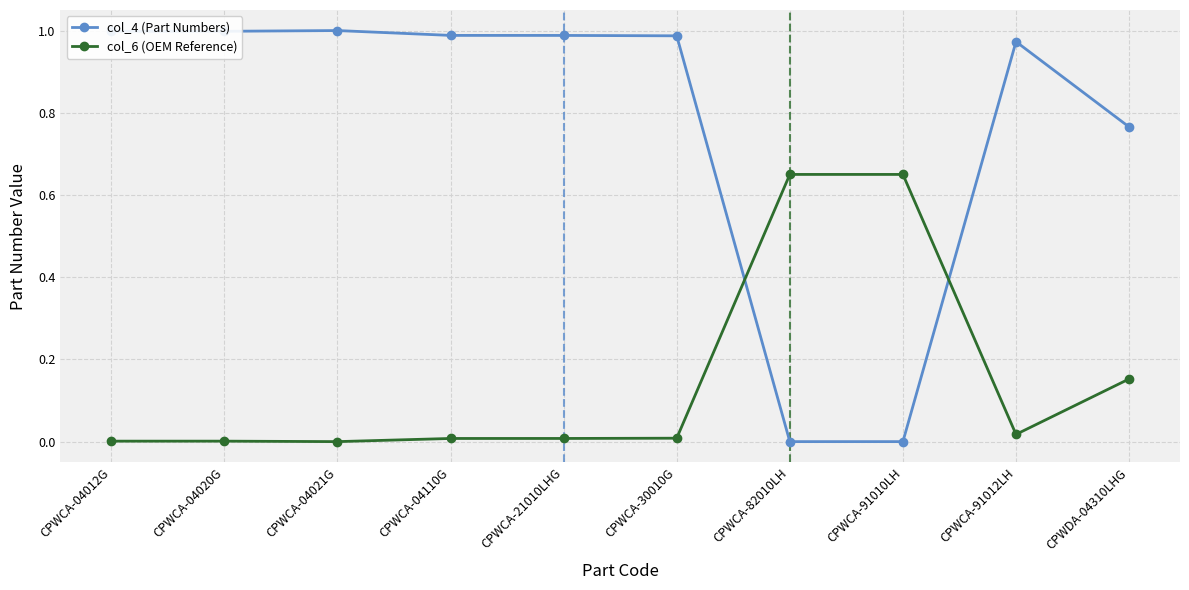

Which series has the largest total across all categories?

col_4 (Part Numbers)